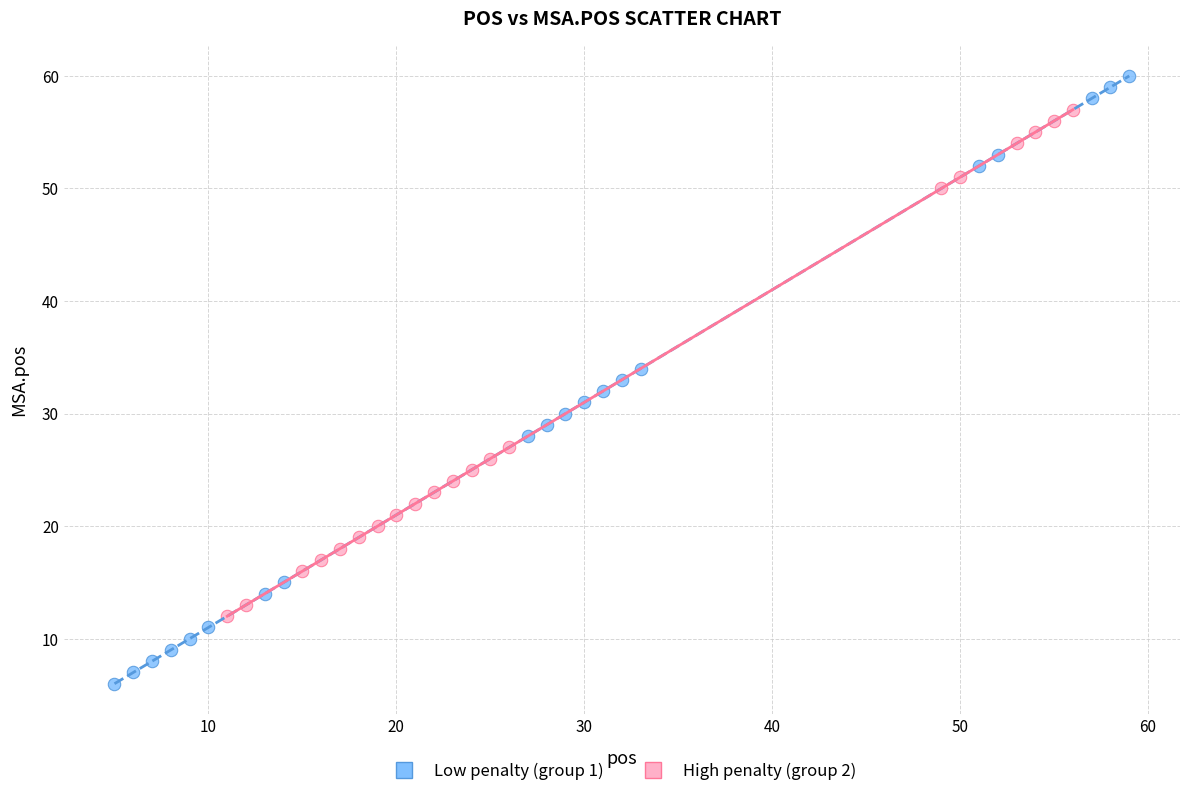

What are all the series names shown in the legend?

Low penalty (group 1), High penalty (group 2)